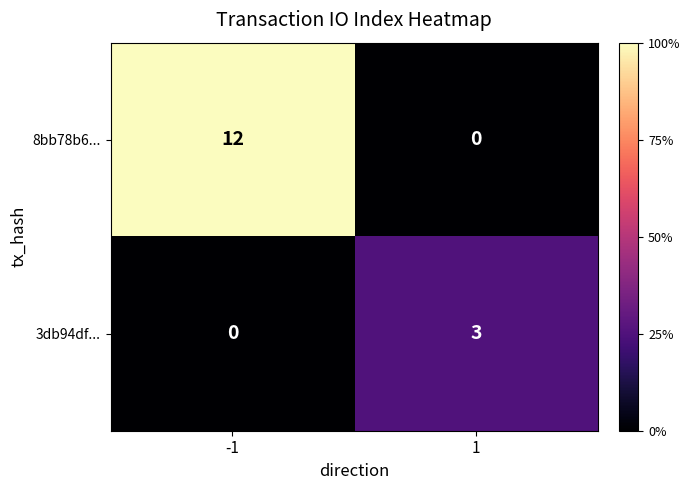

What is the spread (max minus min) of values at -1?

12